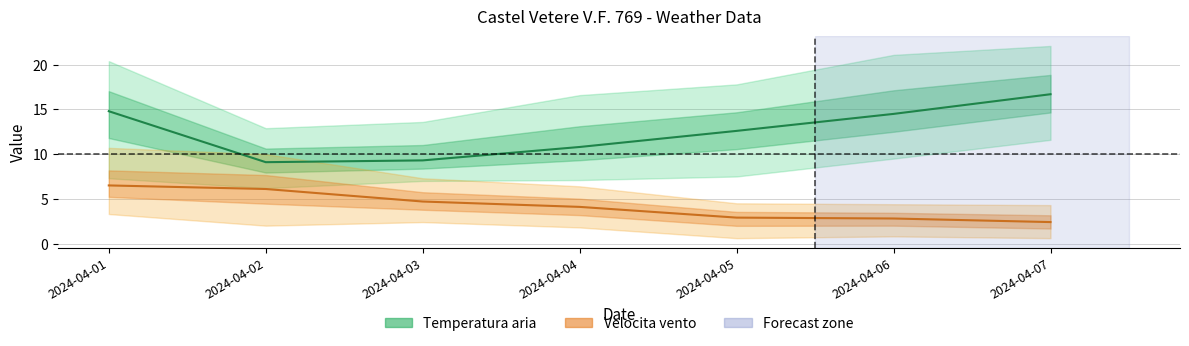

What is the maximum value shown in the chart?

16.7